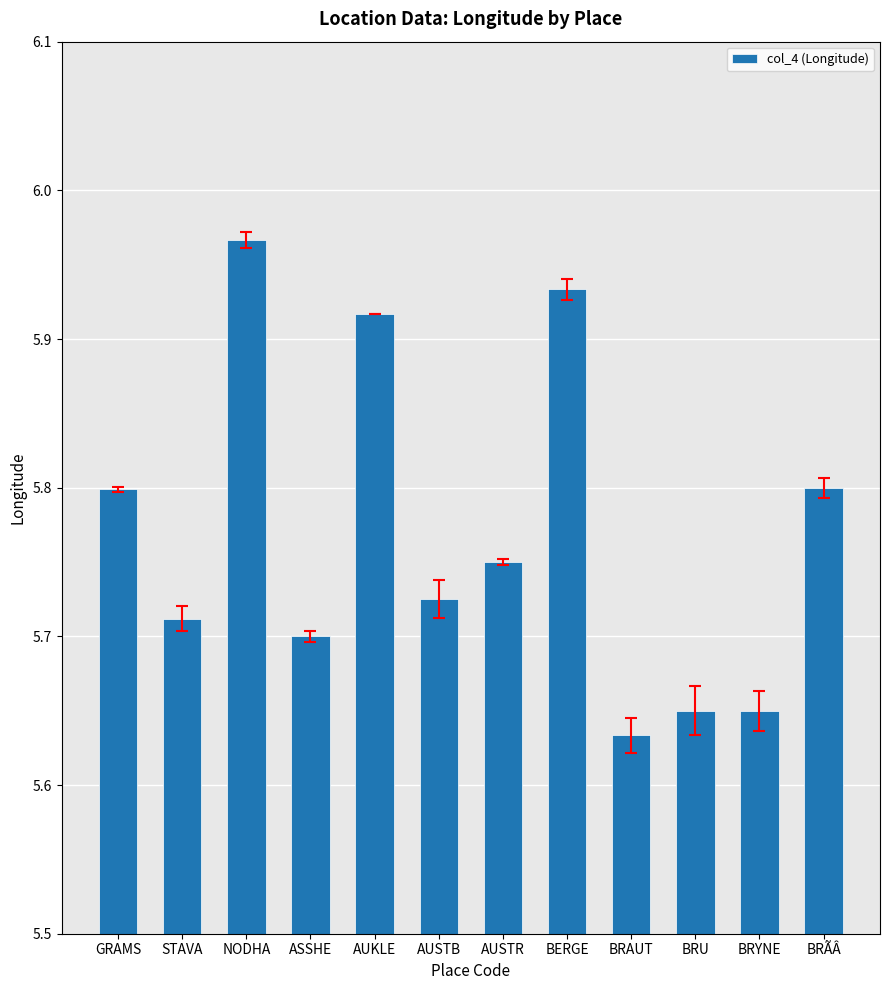

What position from the left is AUSTR?

7